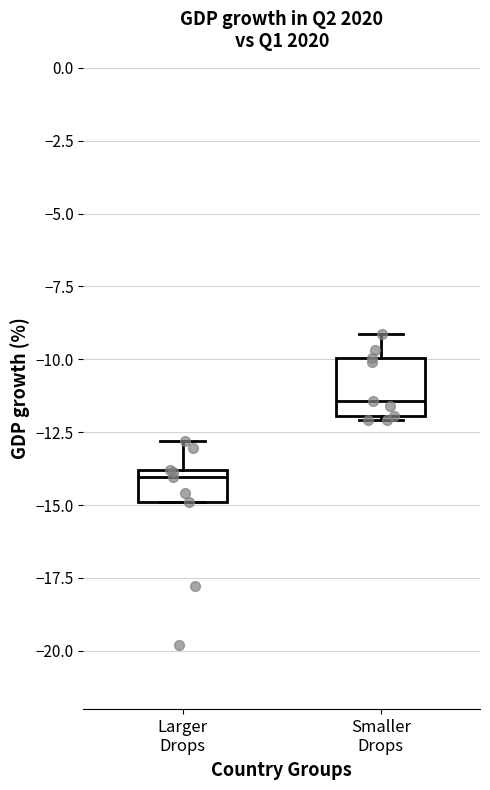

Reading left to right, read every box against the y-axis: the position of its median line, the range the box covers, and the ends of its whiskers. The values are not printed on the chart, so give them approximately, as read against the axis.

Larger Drops: median -14.0 (just below the box's upper edge), box -15.0 to -14.0, whiskers -15.0 to -13.0
Smaller Drops: median -11.5, box -12.0 to -10.0, whiskers -12.0 (just below the box's lower edge) to -9.0